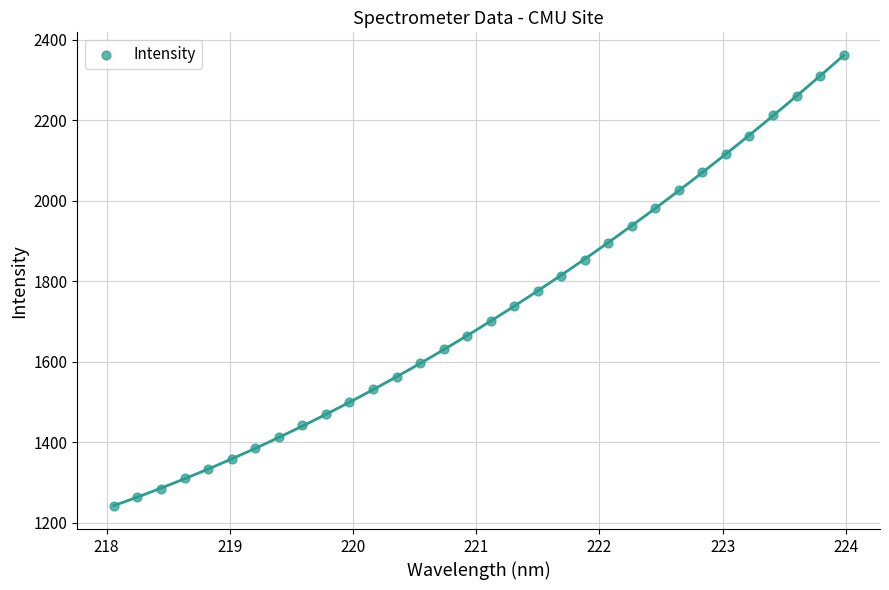

What is the range of X values (max minus min)?

5.9